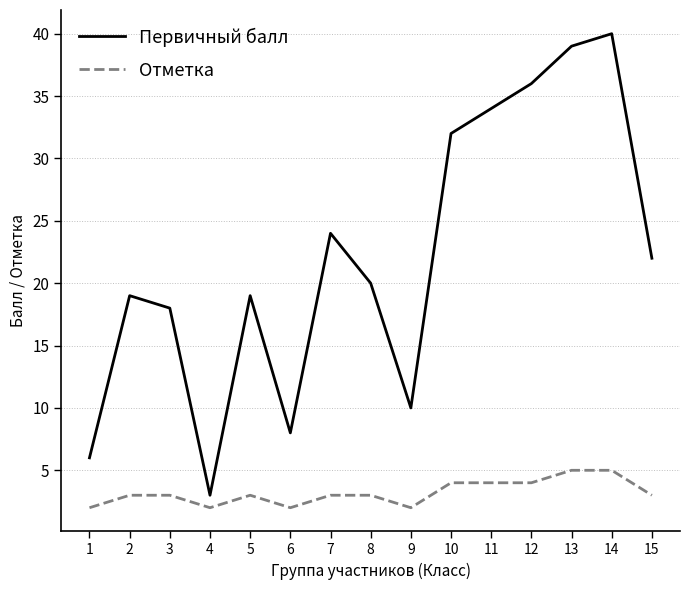

What value does the Отметка series have at 11?

4